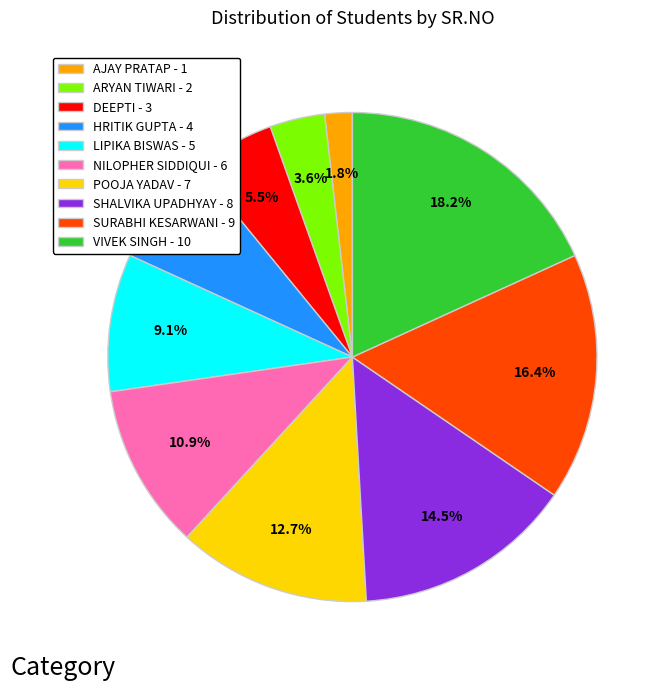

To the nearest percent, what is the difference between the POOJA YADAV and AJAY PRATAP slice percentages?

11%